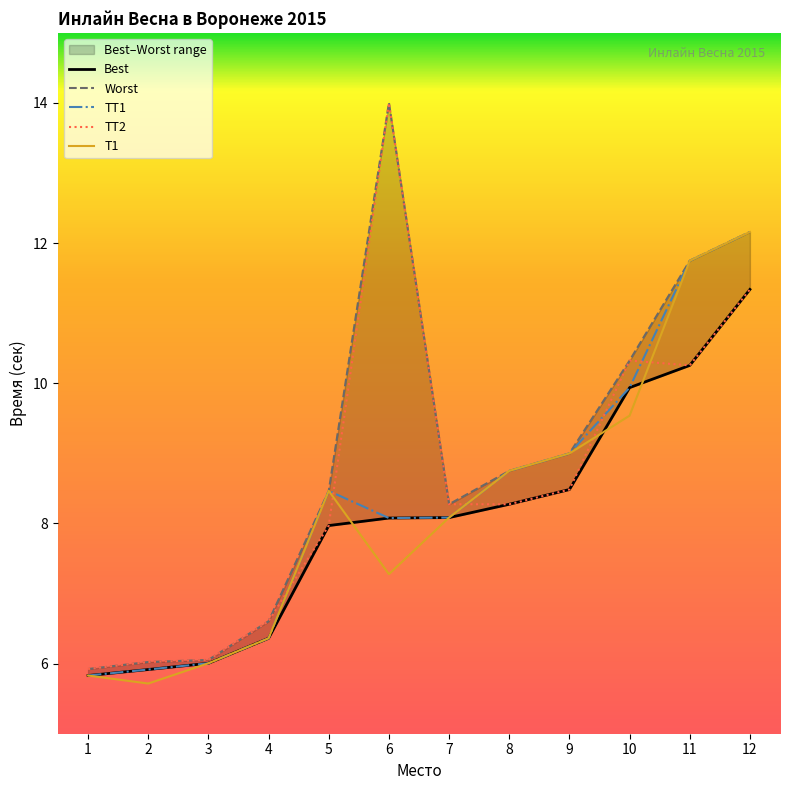

What is the minimum value for T1?

5.7